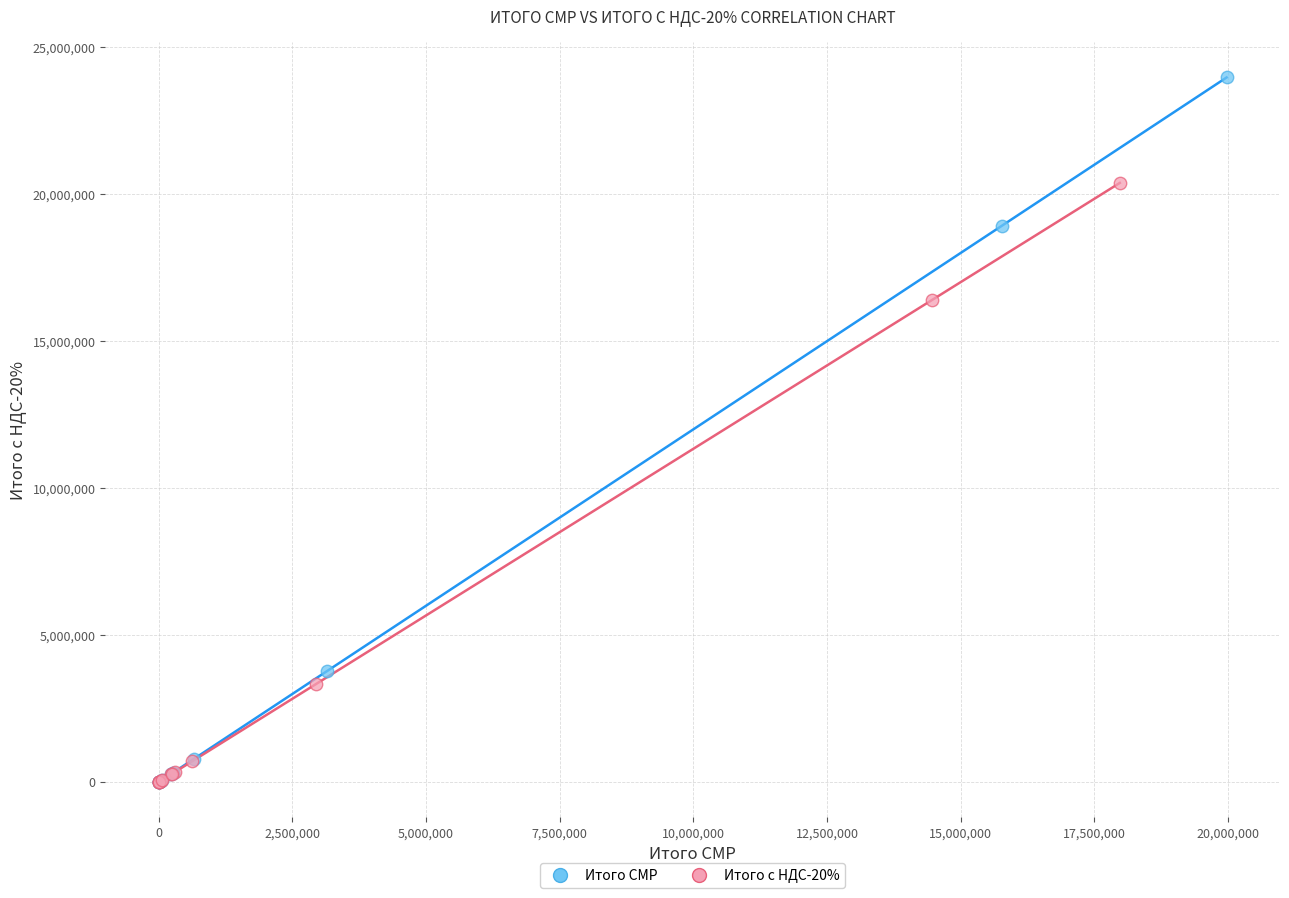

Which series has the largest Y range (max minus min)?

Итого СМР